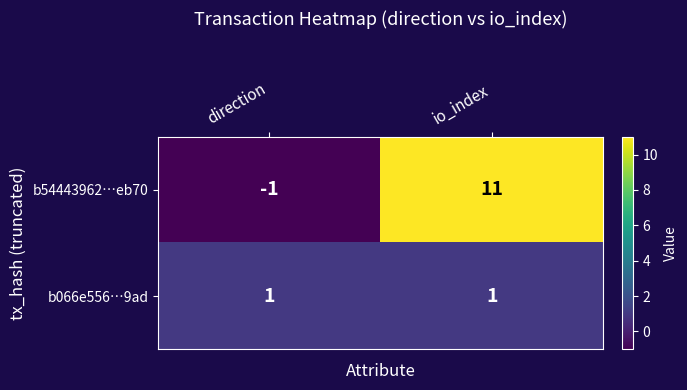

Which series has the widest spread of values?

b54443962…eb70